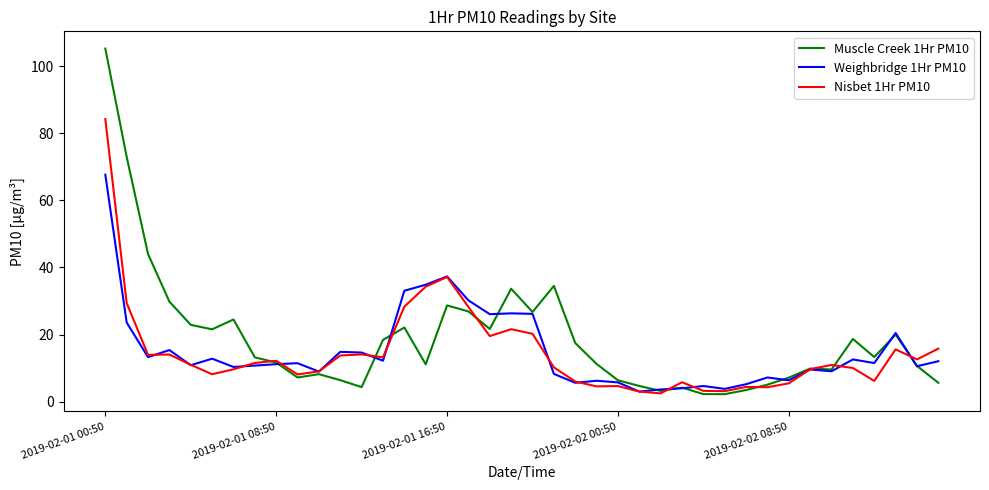

What is the minimum value shown in the chart?

2.3